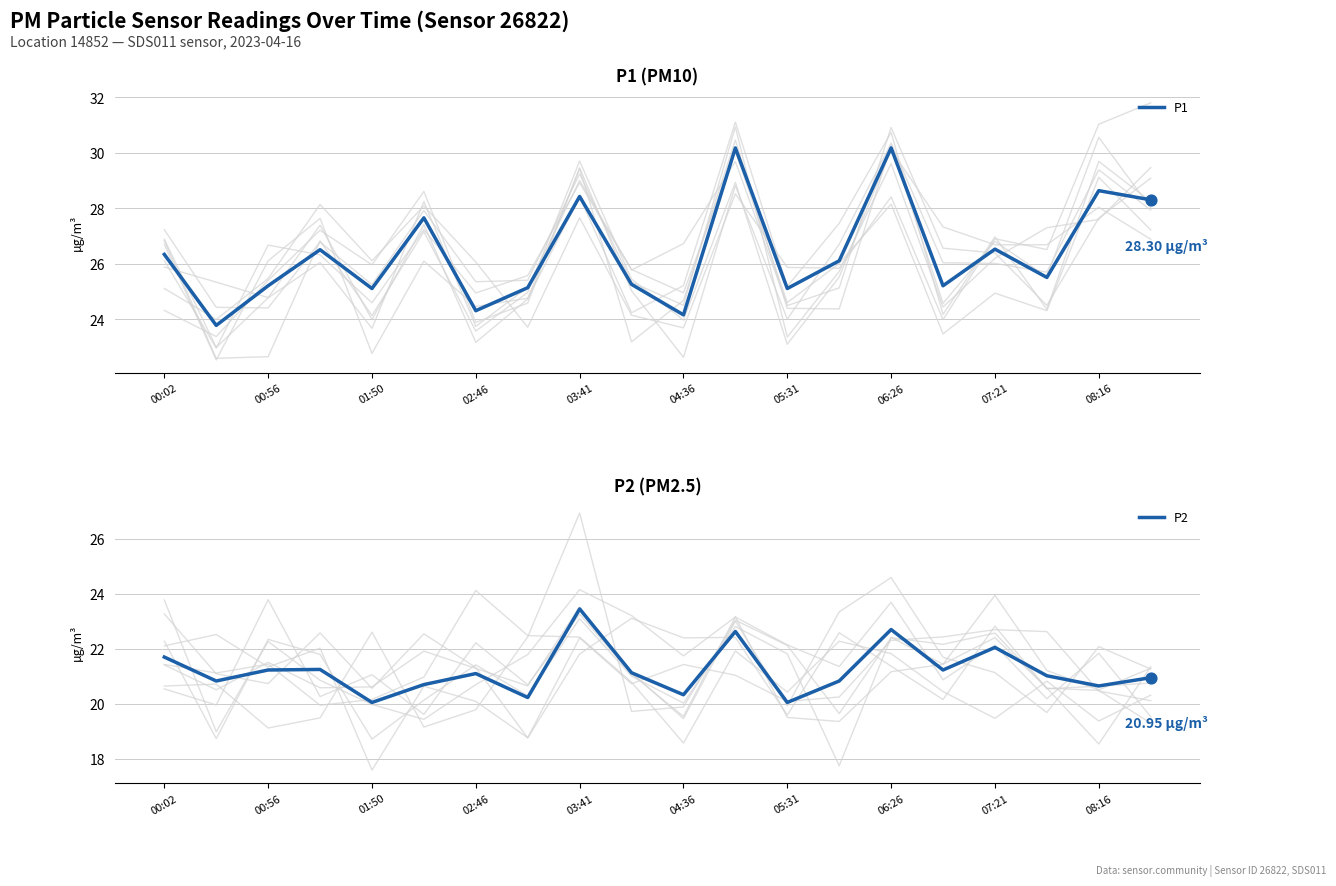

Which series contains the highest Y value?

P1